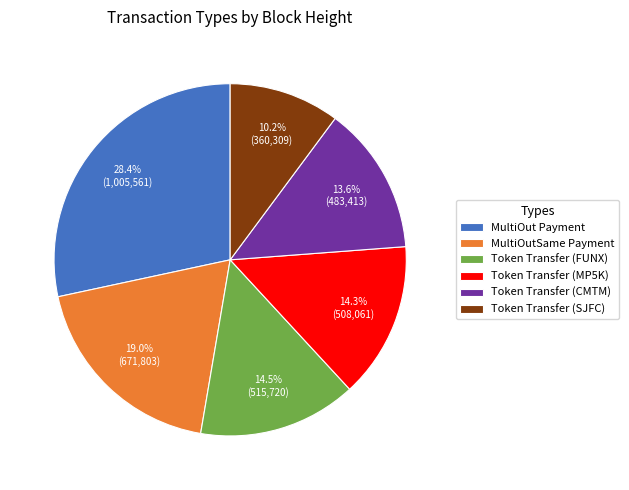

To the nearest percent, what portion does MultiOutSame Payment represent?

19%